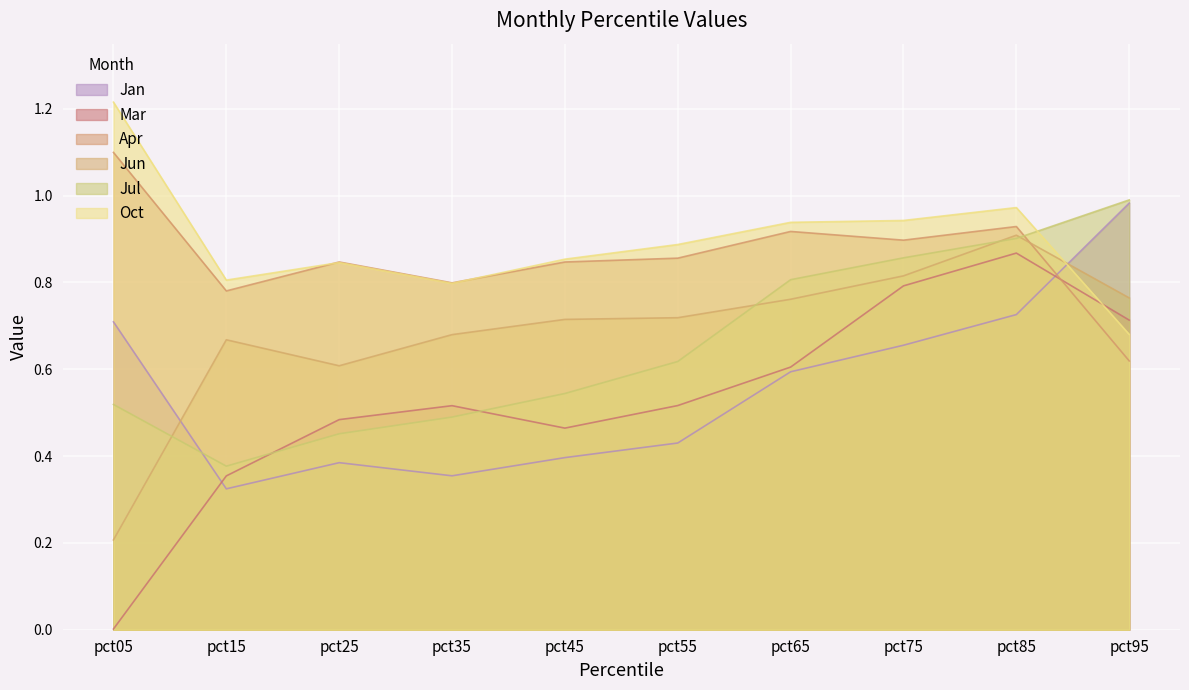

What is the sum of all Jun values?

6.8